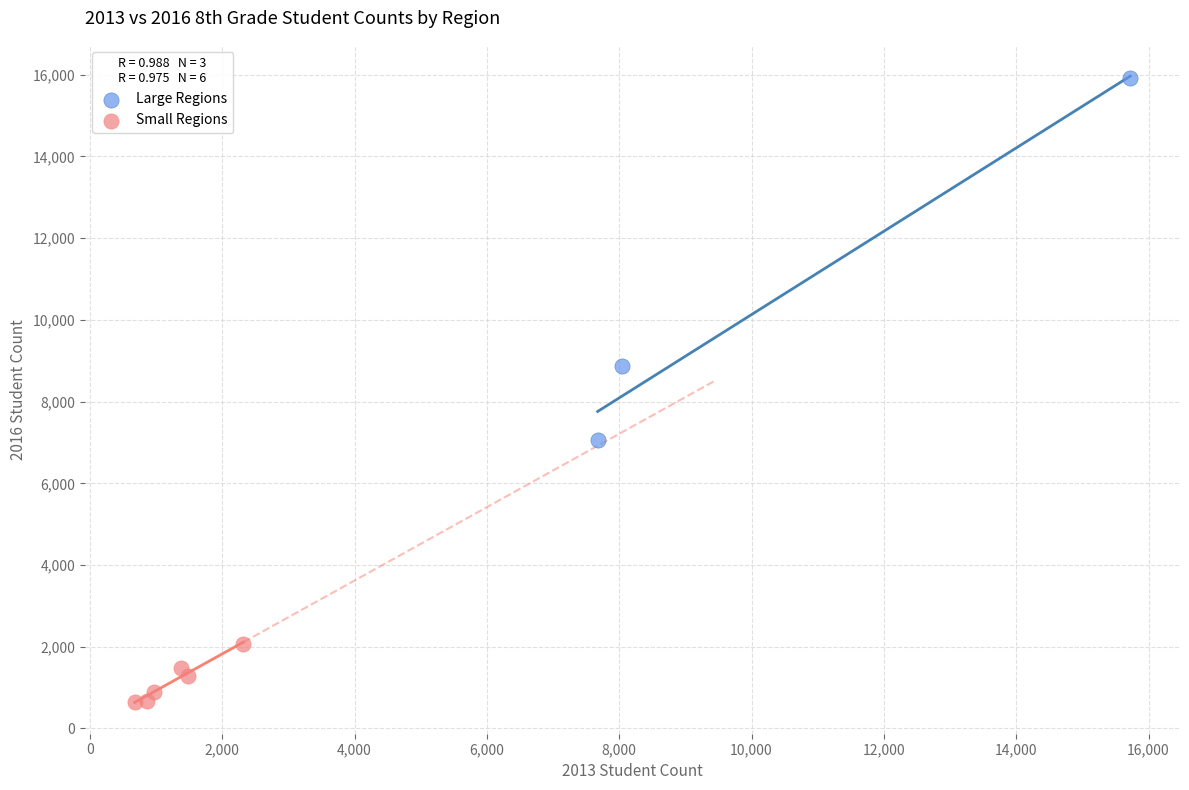

Which series contains the lowest Y value?

Small Regions